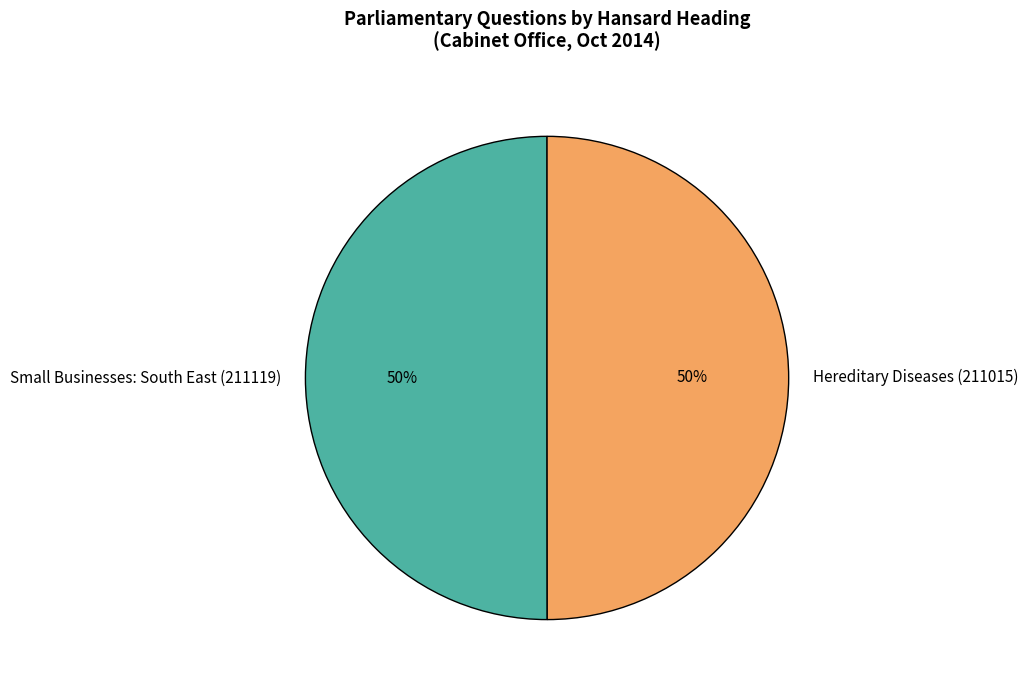

To the nearest percent, what is the average slice percentage?

50%